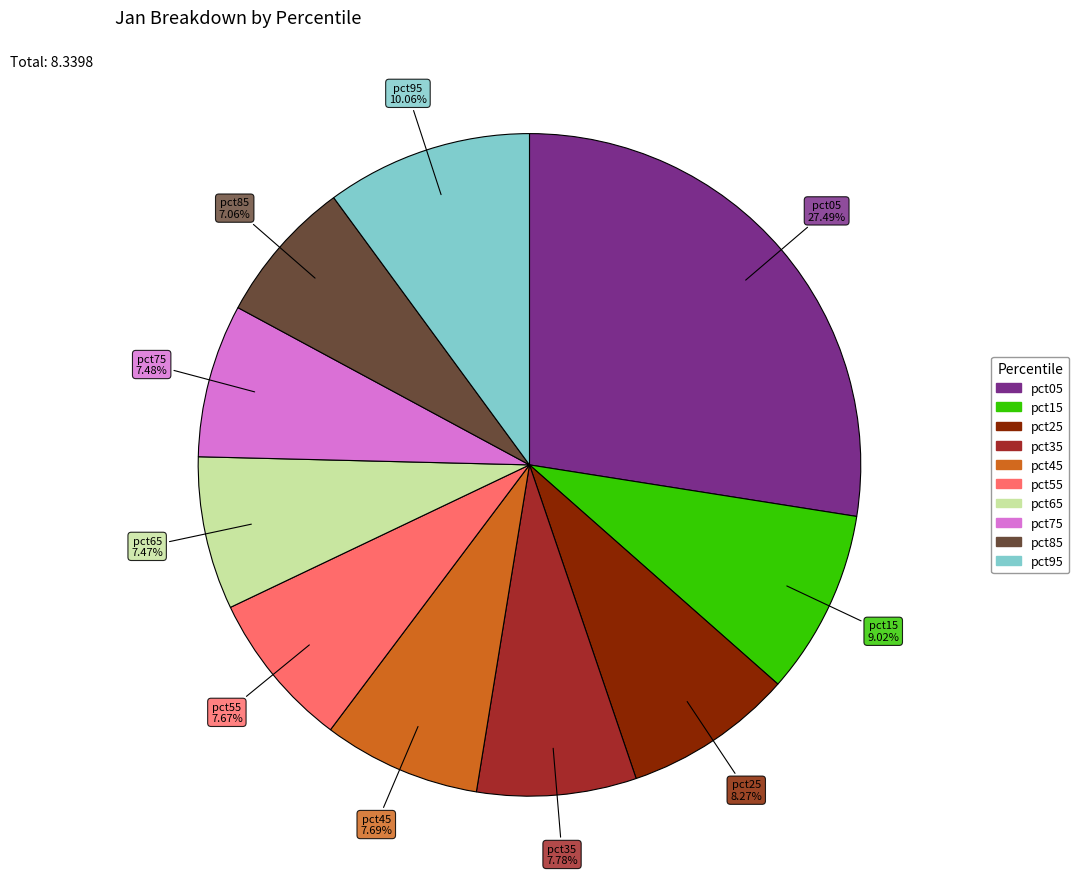

What is the largest slice in the pie chart?

pct05